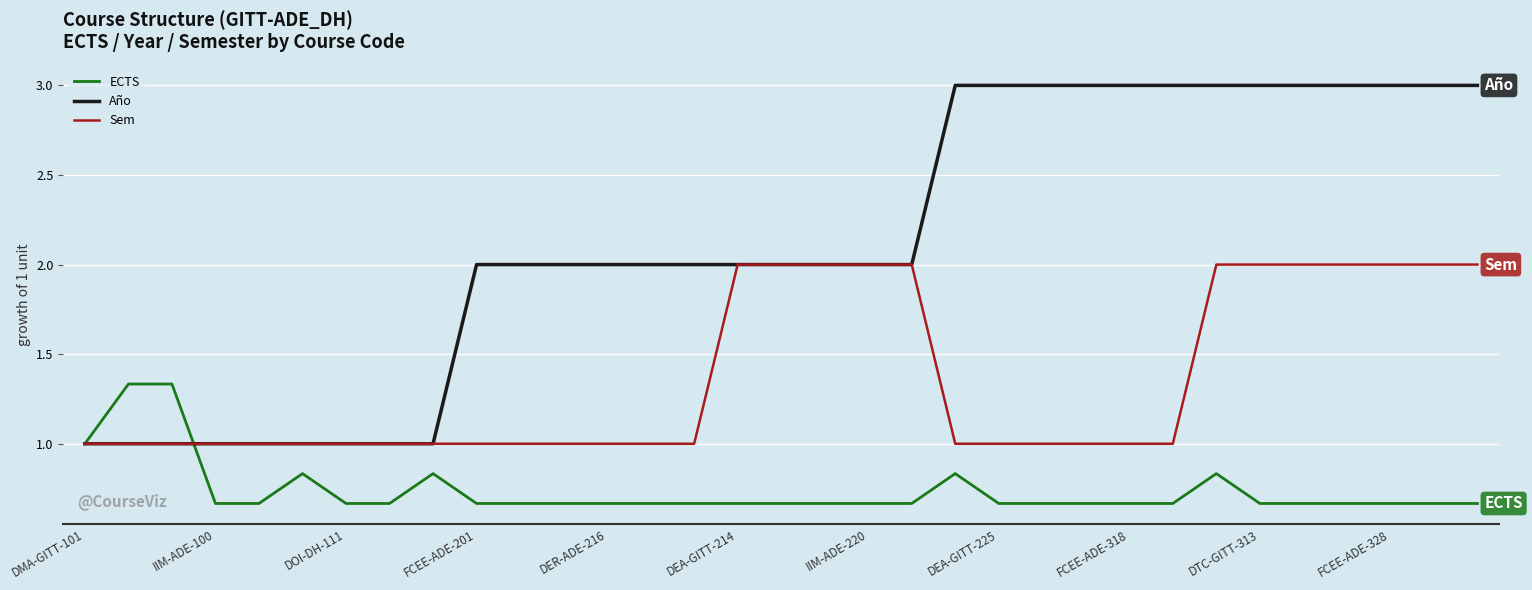

What is the minimum value for Sem?

1.0